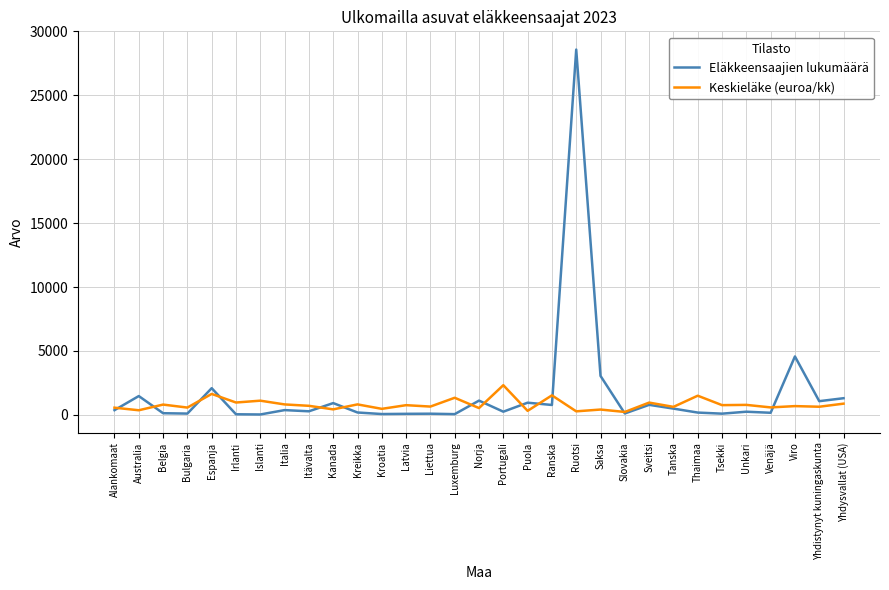

What is the total value across all series at Irlanti?

1006